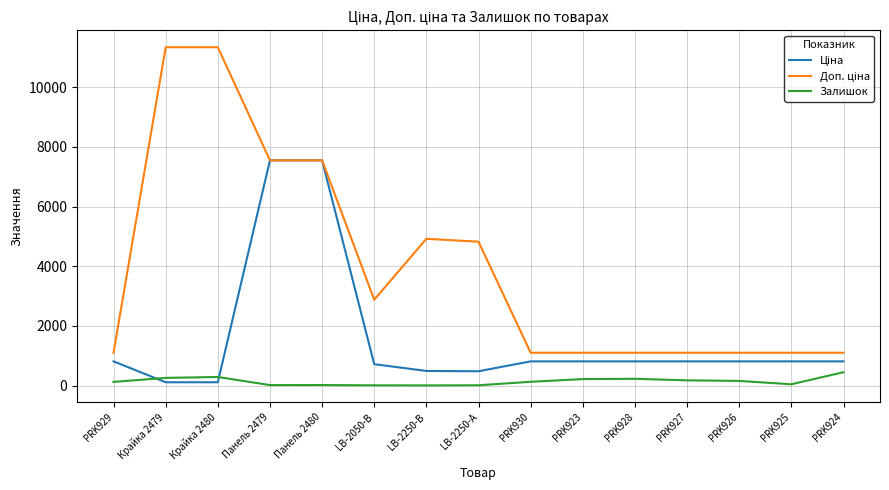

What is the total value across all series at Крайка 2479?

11707.3